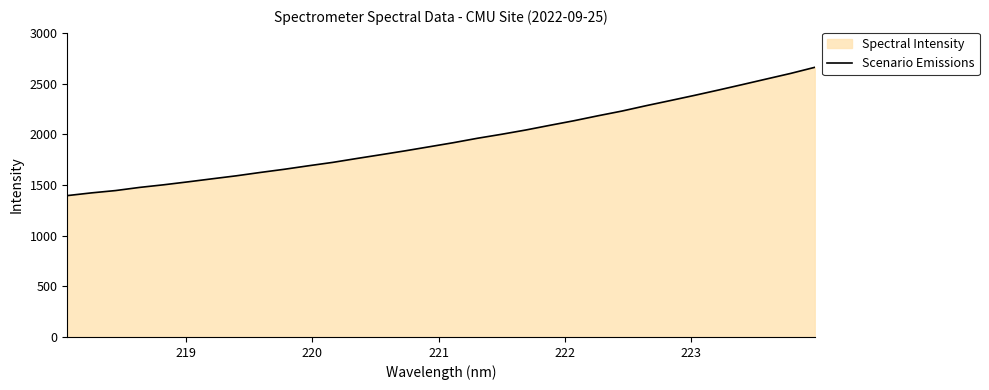

What is the difference between the maximum and minimum values?

1265.4